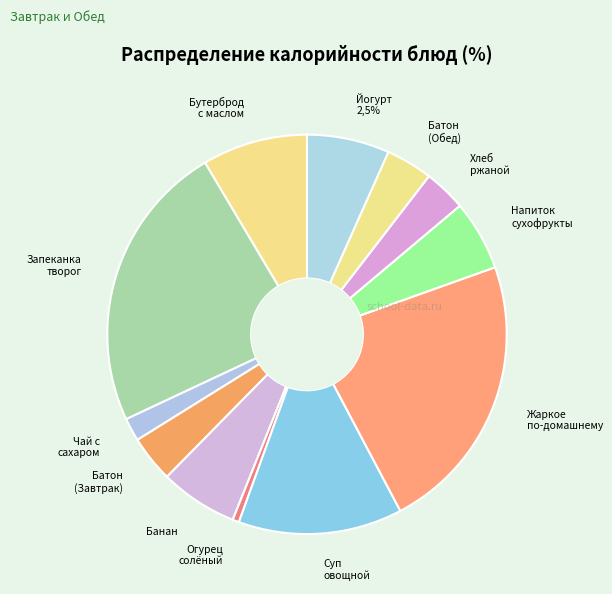

Combined, do ЖАРКОЕ ПО-ДОМАШНЕМУ and НАПИТОК ИЗ СУХОФРУКТОВ account for over 50%?

No